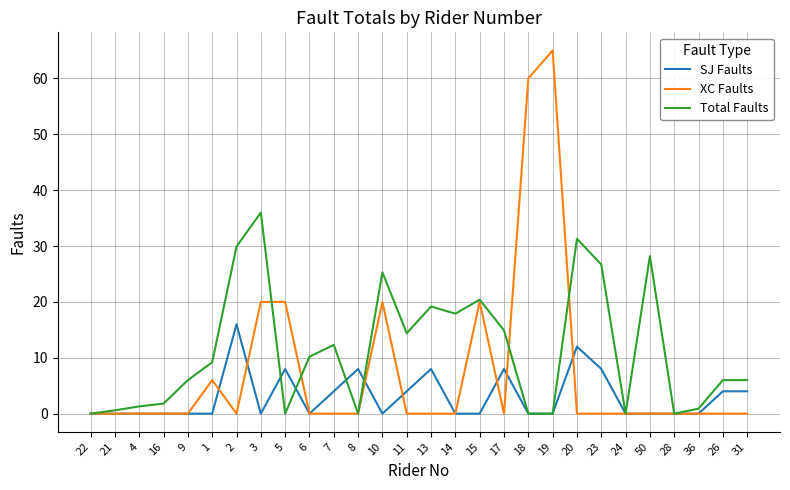

List the series in order of their overall mean, highest first.

Total Faults, XC Faults, SJ Faults